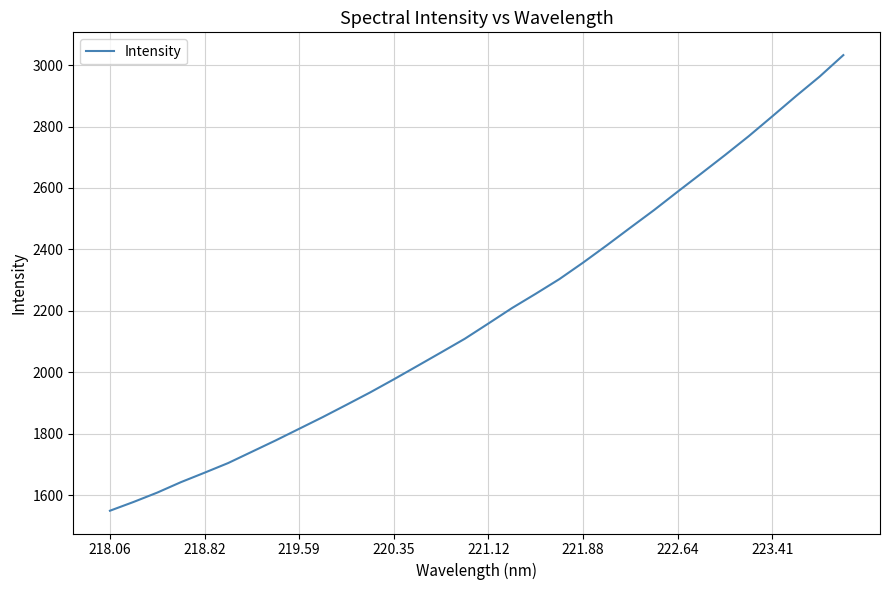

What is the difference between the maximum and minimum values?

1482.3